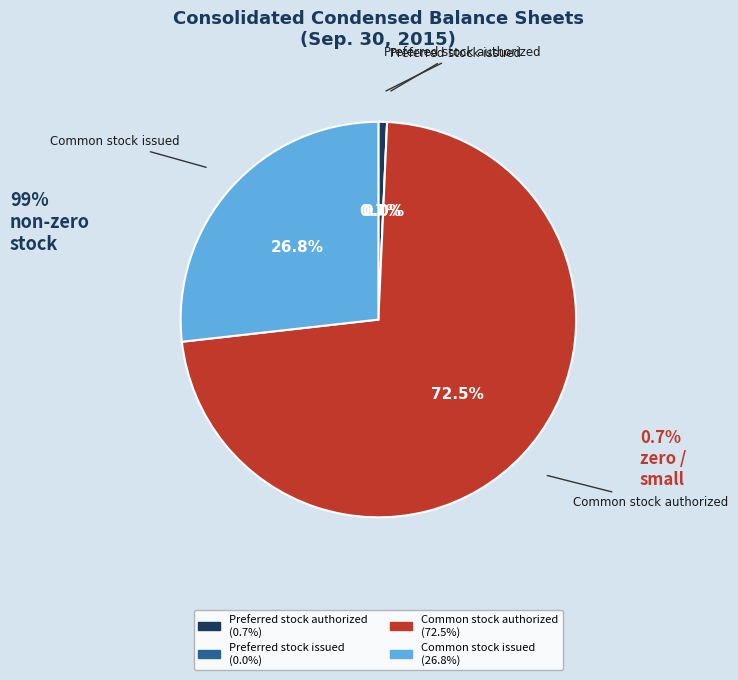

What percentage is NOT represented by Preferred stock authorized?

99.3%